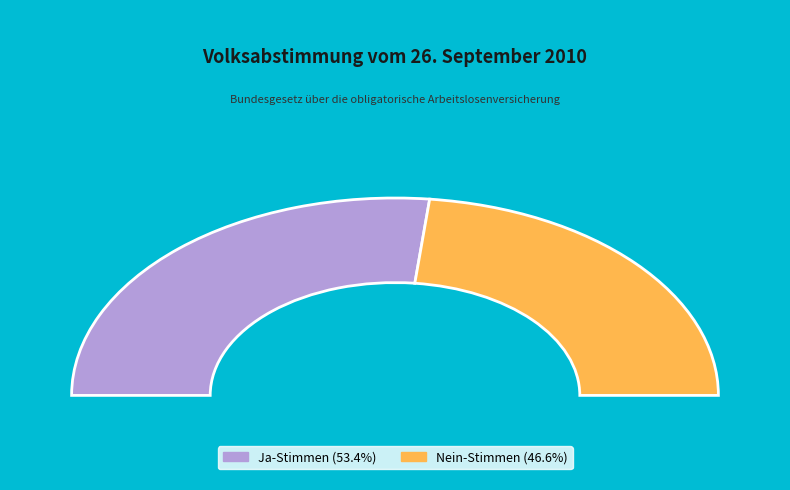

To the nearest percent, what is the difference between the Ja-Stimmen and Nein-Stimmen slice percentages?

7%